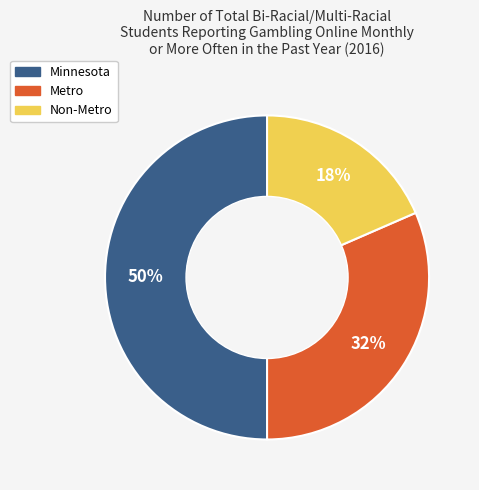

Which has a higher value, Metro or Non-Metro?

Metro